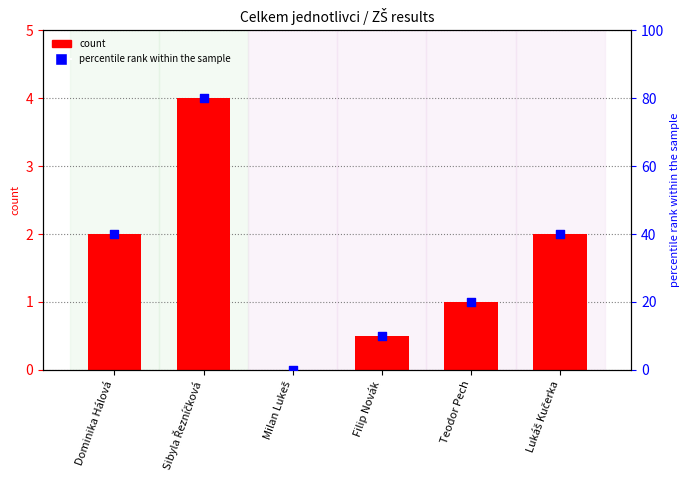

At how many categories does at least one series exceed 23?

3